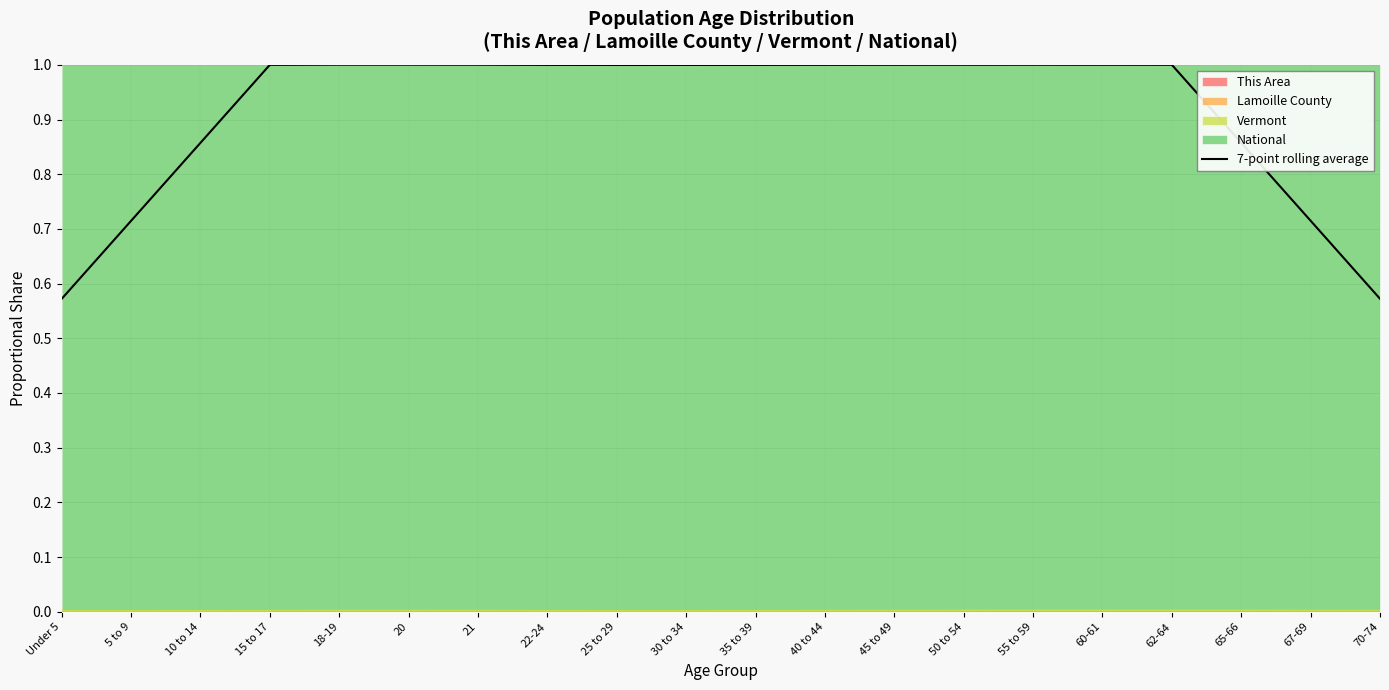

What is the difference between the maximum and minimum values?

0.4